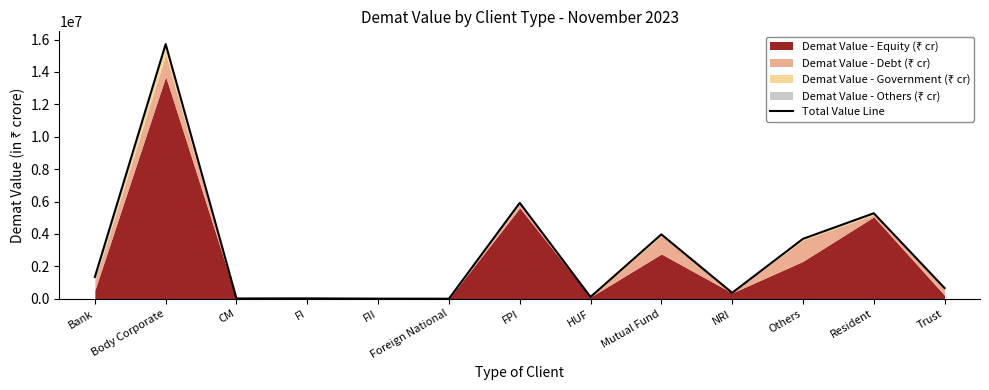

List the labels in order of value, largest first.

Body Corporate, FPI, Resident, Mutual Fund, Others, Bank, Trust, NRI, HUF, FI, CM, FII, Foreign National